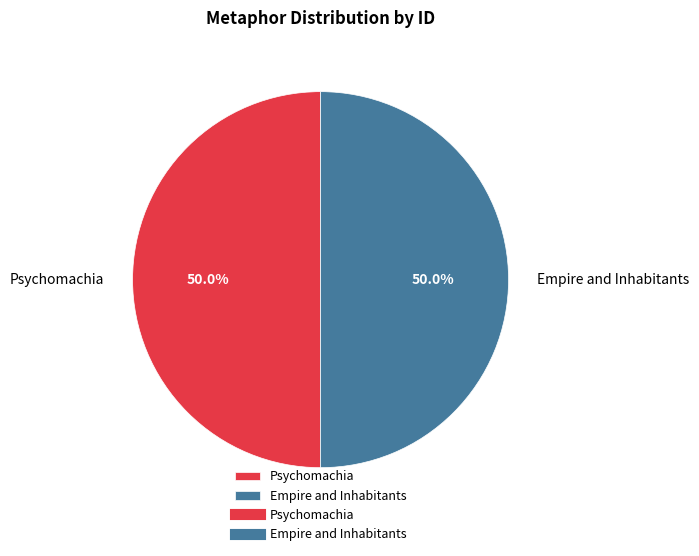

To the nearest percent, what is the combined percentage of Empire and Inhabitants and Psychomachia?

100%